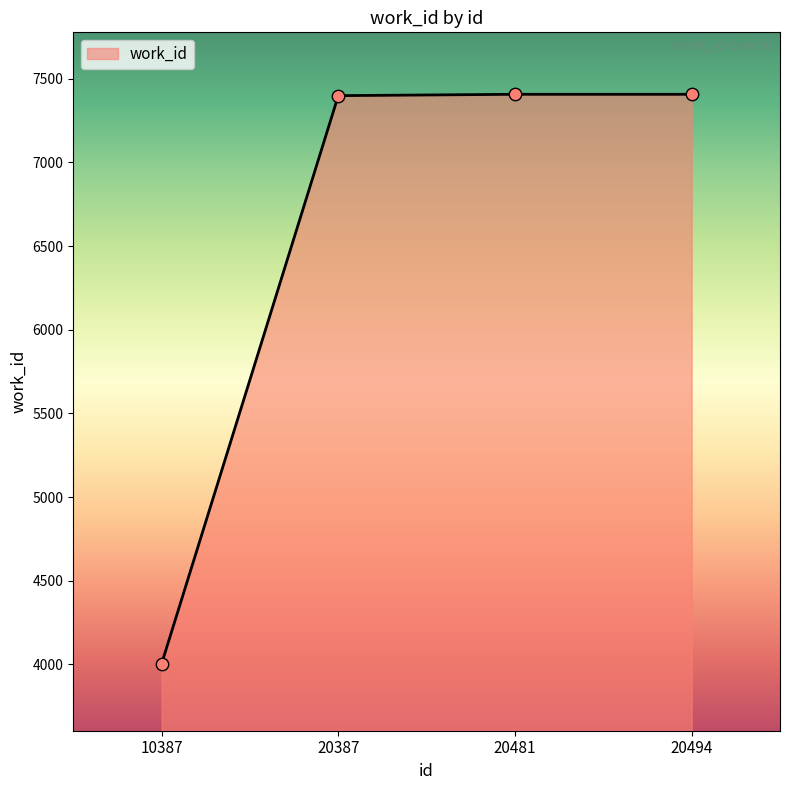

What is the change in value from 10387 to 20481?

+3403